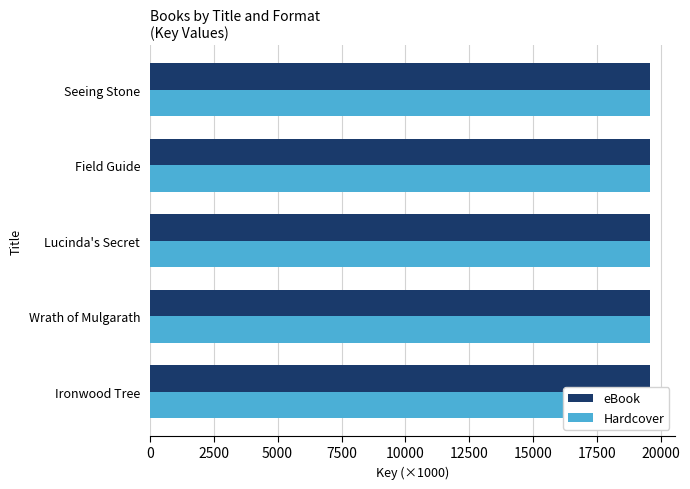

What is the sum of all eBook values?

97902.8